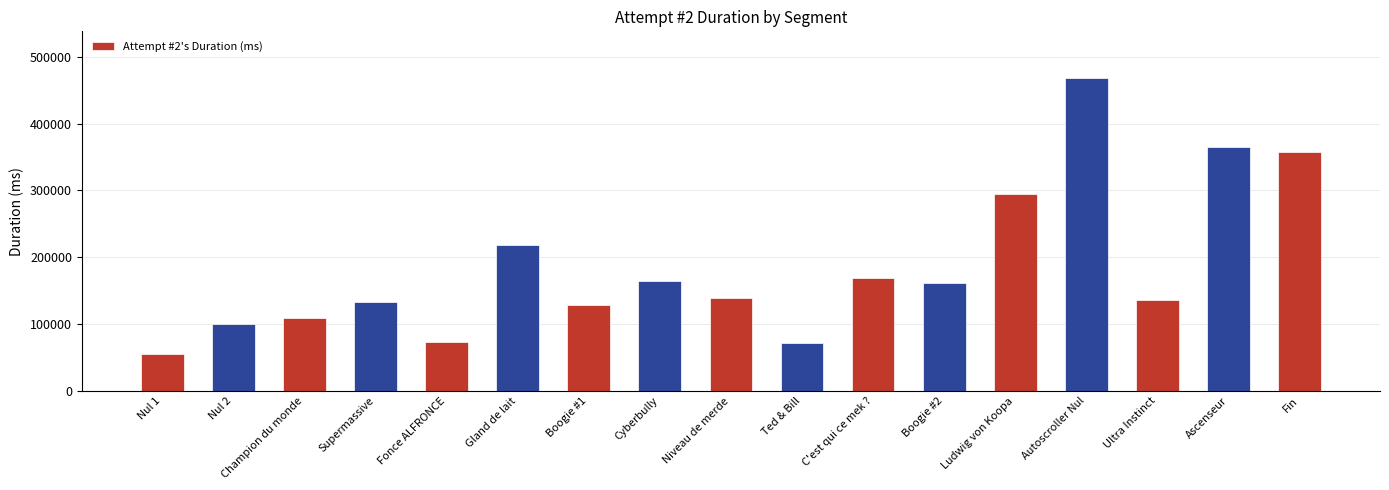

What is the average value?

185057